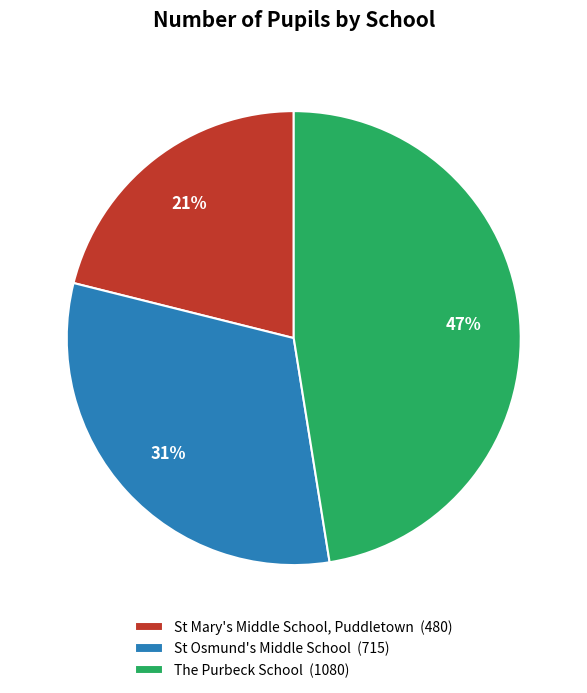

Which slice is the smallest?

St Mary's Middle School, Puddletown